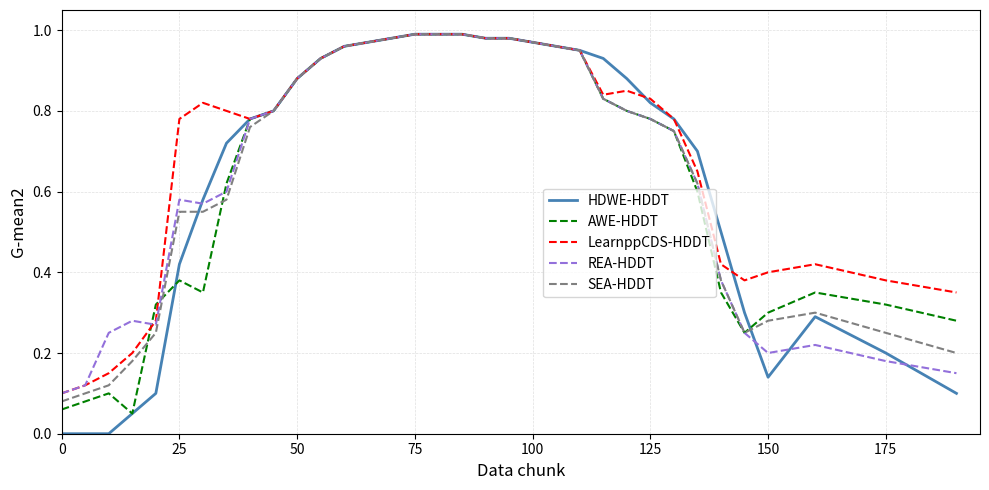

Which series has the largest range (max minus min)?

HDWE-HDDT